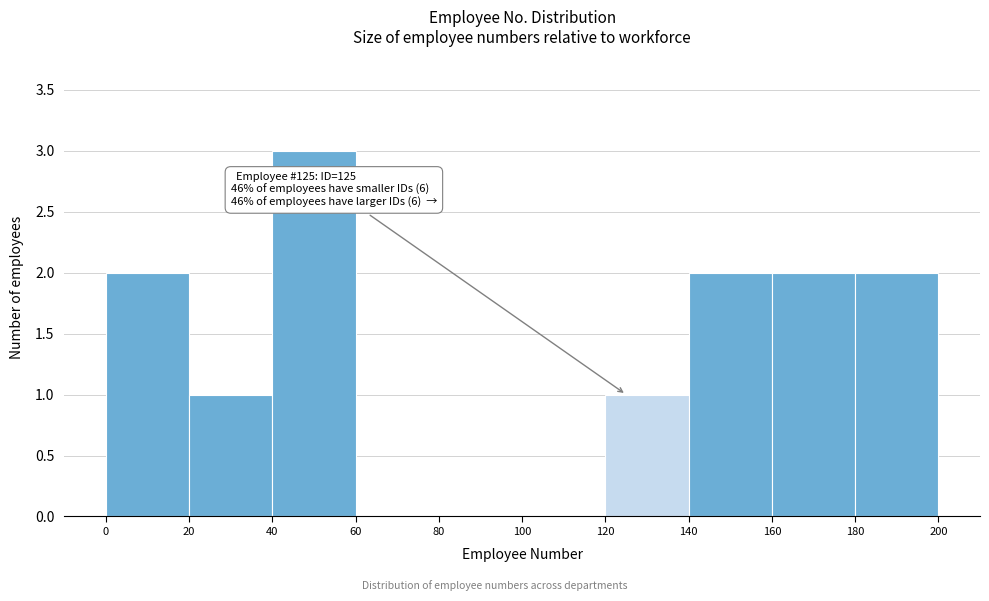

Over which range of the x-axis is the bar tallest?

40 to 60